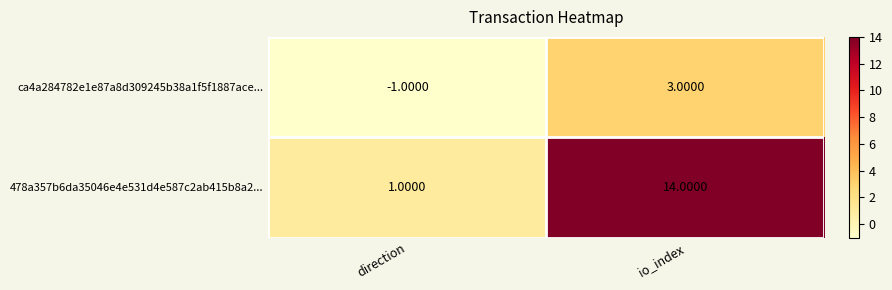

Rank the series at io_index from lowest to highest value.

ca4a284782e1e87a8d309245b38a1f5f1887ace..., 478a357b6da35046e4e531d4e587c2ab415b8a2...